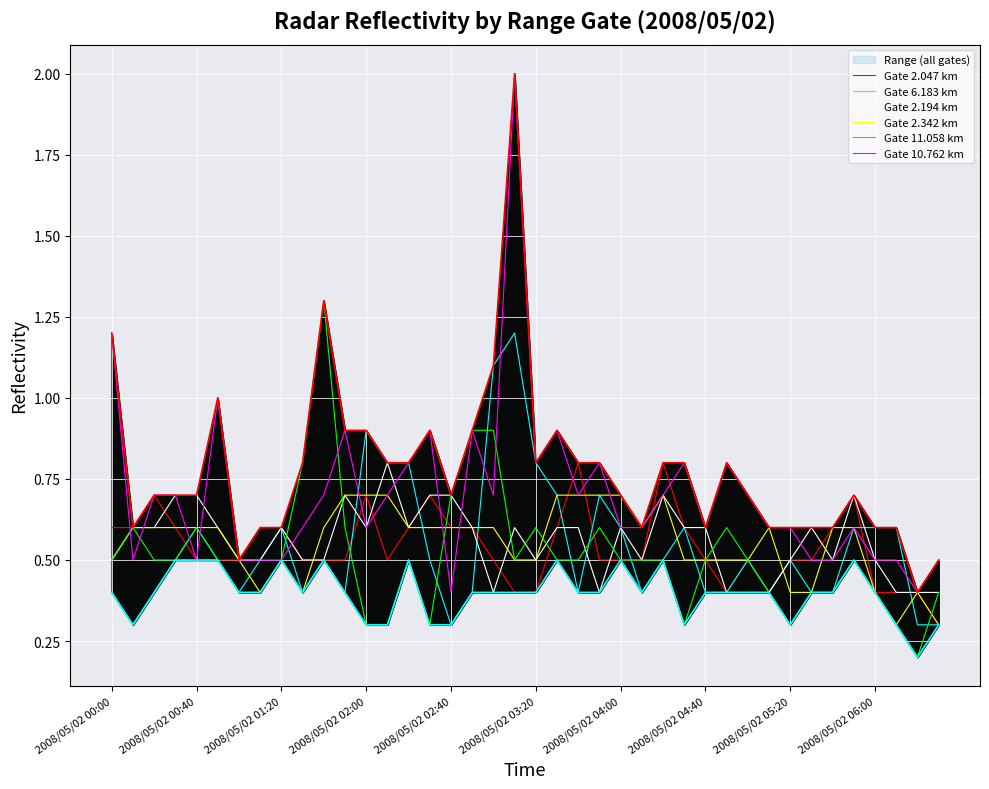

Between which two adjacent categories do Gate 2.342 km and Gate 11.058 km first intersect?

10 and 11